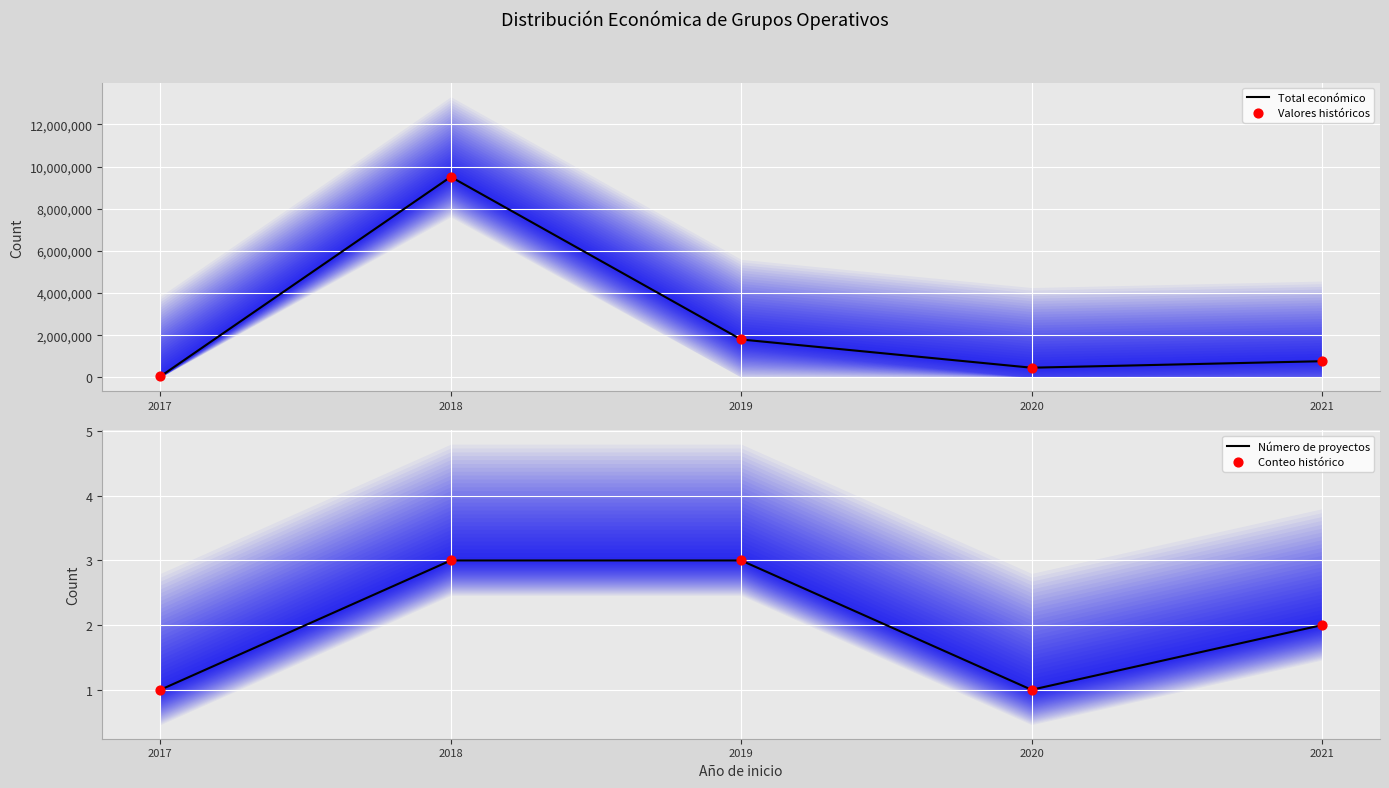

Which series has the largest Y range (max minus min)?

Total económico